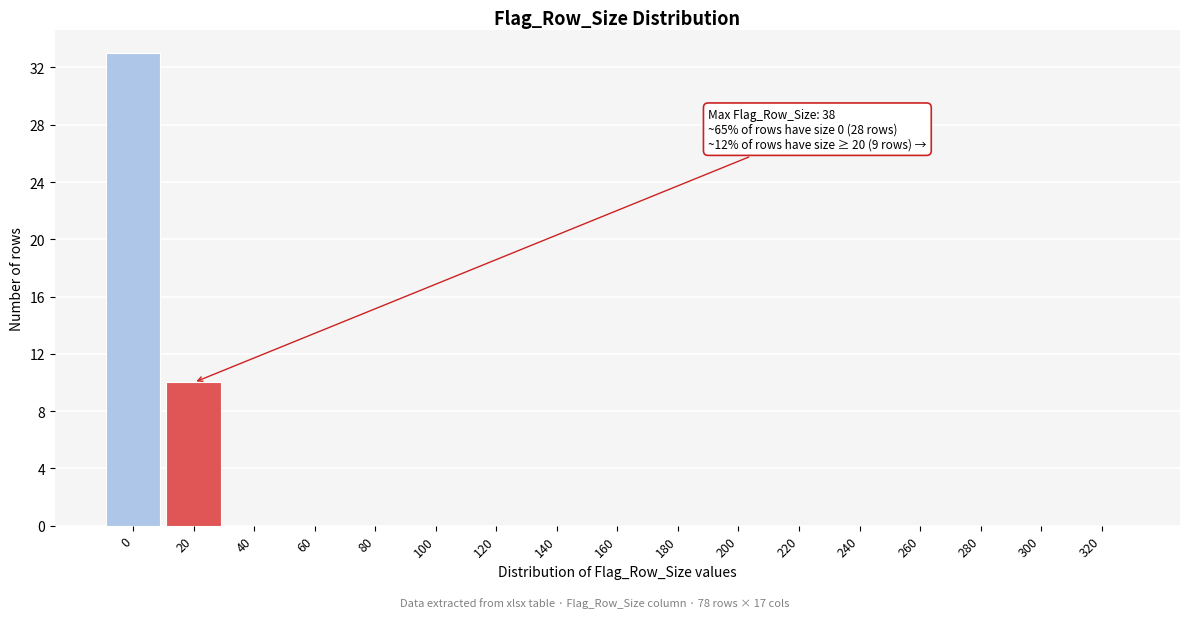

Reading left to right, transcribe all the data shown in this chart.

0=33	20=10	40=0	60=0	80=0	100=0	120=0	140=0	160=0	180=0	200=0	220=0	240=0	260=0	280=0	300=0	320=0